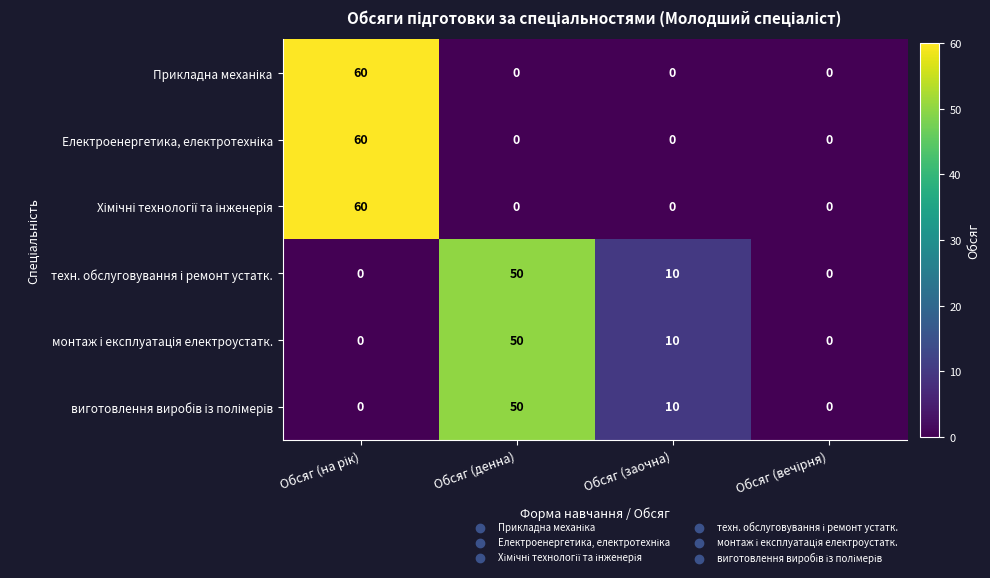

What is the greatest value displayed?

60